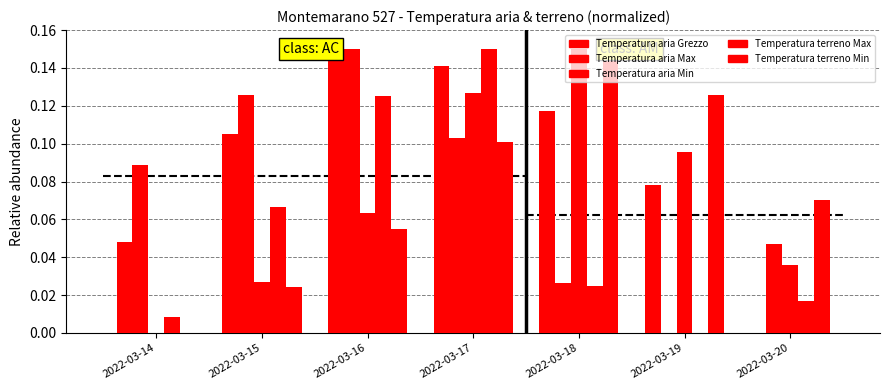

Which category has the lowest value across all series?

2022-03-20